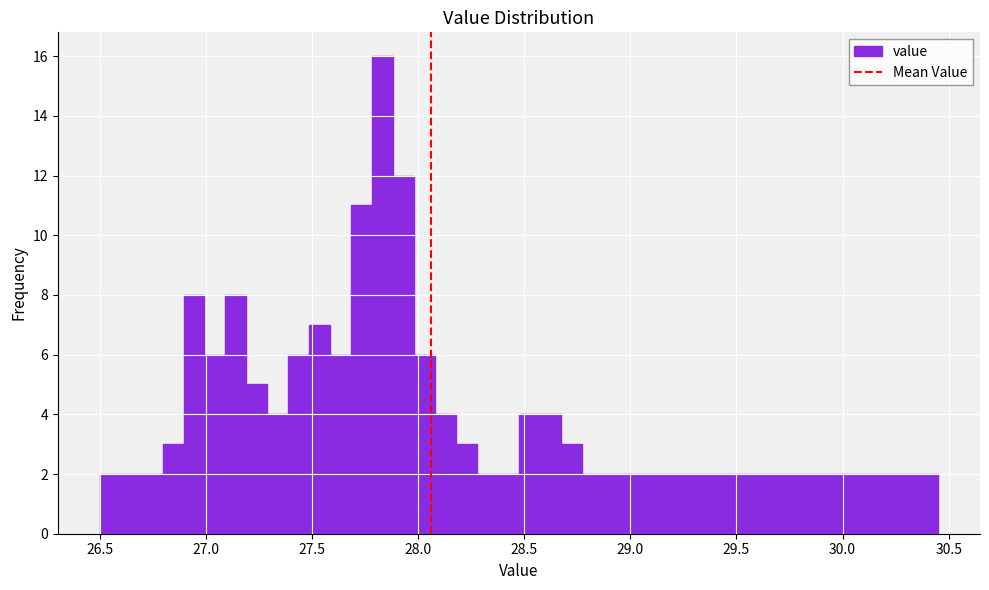

Around what value on the x-axis is the tallest bar? Give the approximate position of its centre, as read against the axis.

27.85